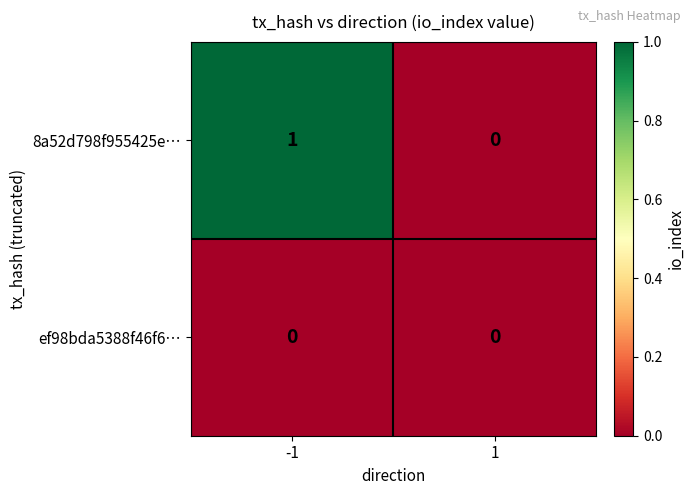

List the series in order of their overall mean, highest first.

8a52d798f955425e…, ef98bda5388f46f6…